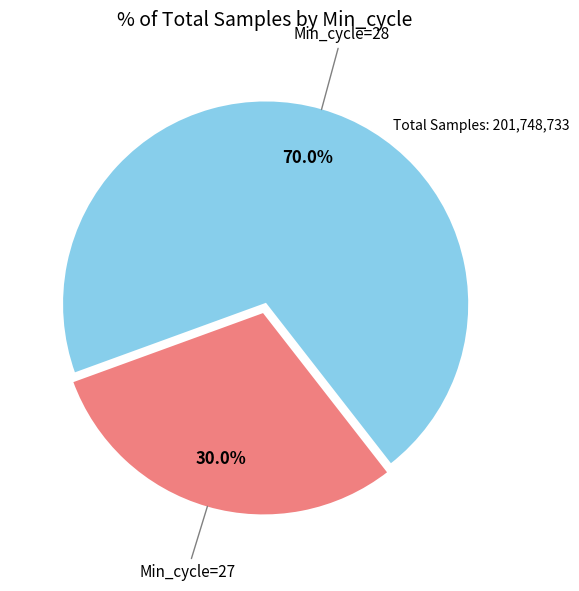

Does any single category account for the majority?

Yes